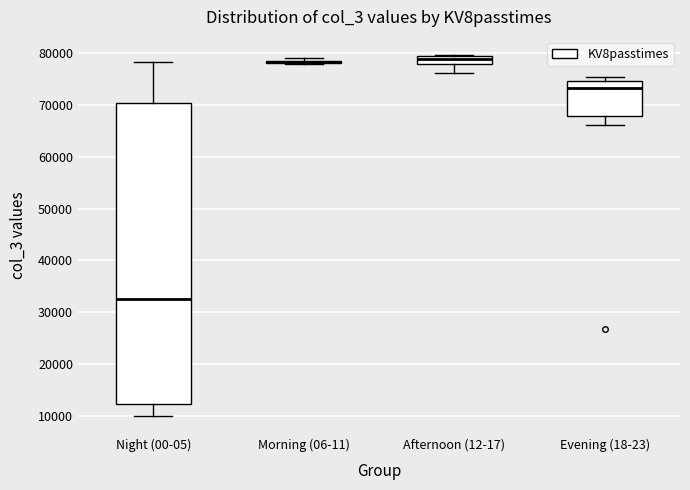

Reading left to right, transcribe this box plot: for each box, give where its median line is, the range the box spans, and where its two whiskers end, as read against the y-axis. The values are not printed on the chart, so give them approximately, as read against the axis.

Night (00-05): median 33000, box 12000 to 70000, whiskers 10000 to 78000
Morning (06-11): box collapsed to a line at 78000, whiskers 78000 to 79000
Afternoon (12-17): median 79000 (just below the box's upper edge), box 78000 to 79000, whiskers 76000 to 80000
Evening (18-23): median 73000, box 68000 to 75000, whiskers 66000 to 75000 (just above the box's upper edge)